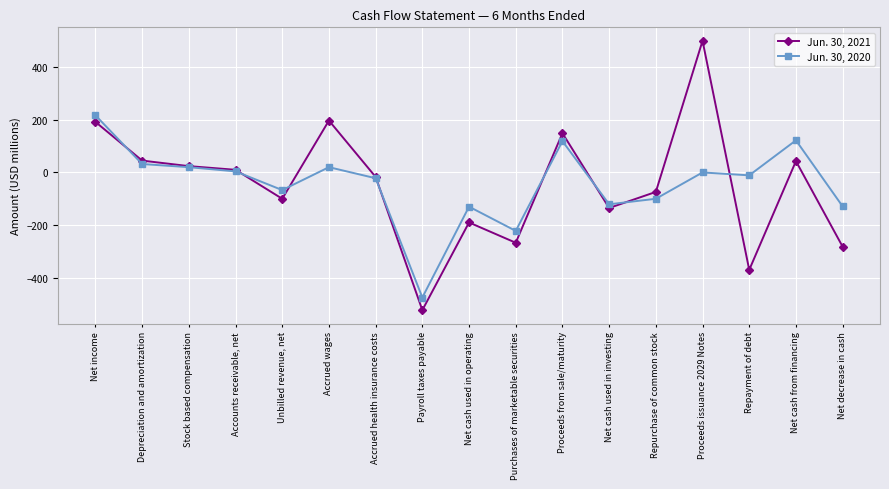

Which series has the widest spread of values?

Jun. 30, 2021